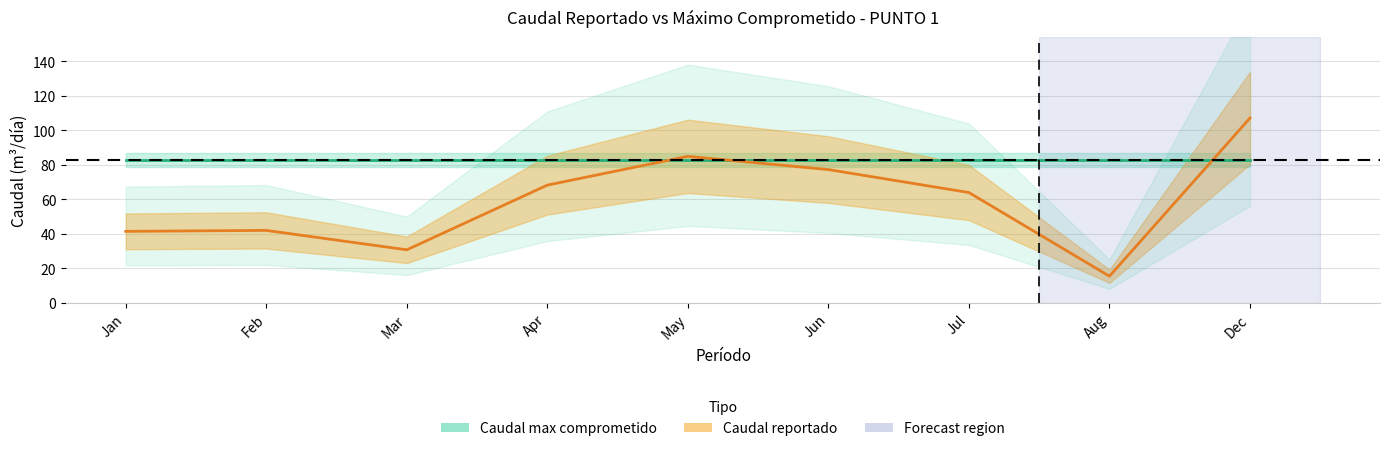

At which label is the value closest to 61?

Jul